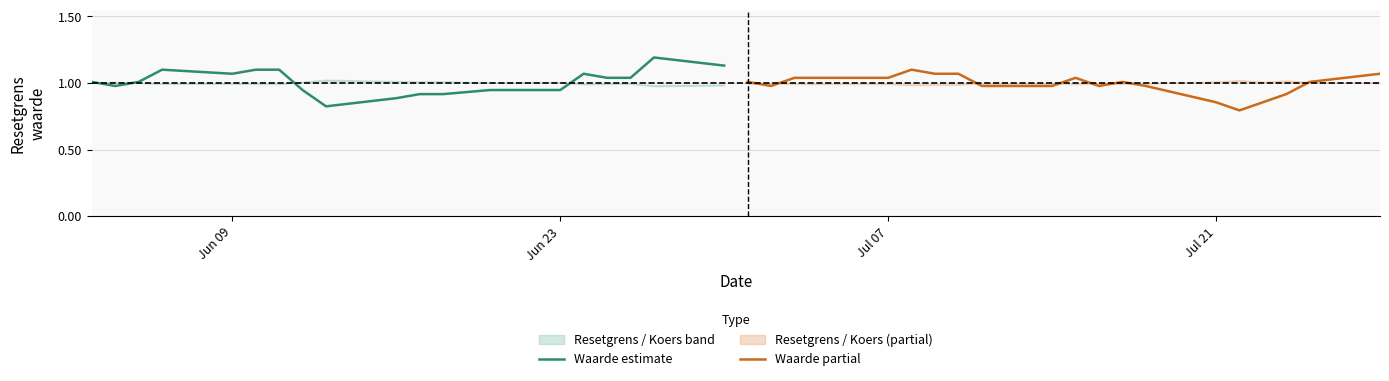

In Waarde estimate, how many points are higher than both neighbors (excluding endpoints)?

3